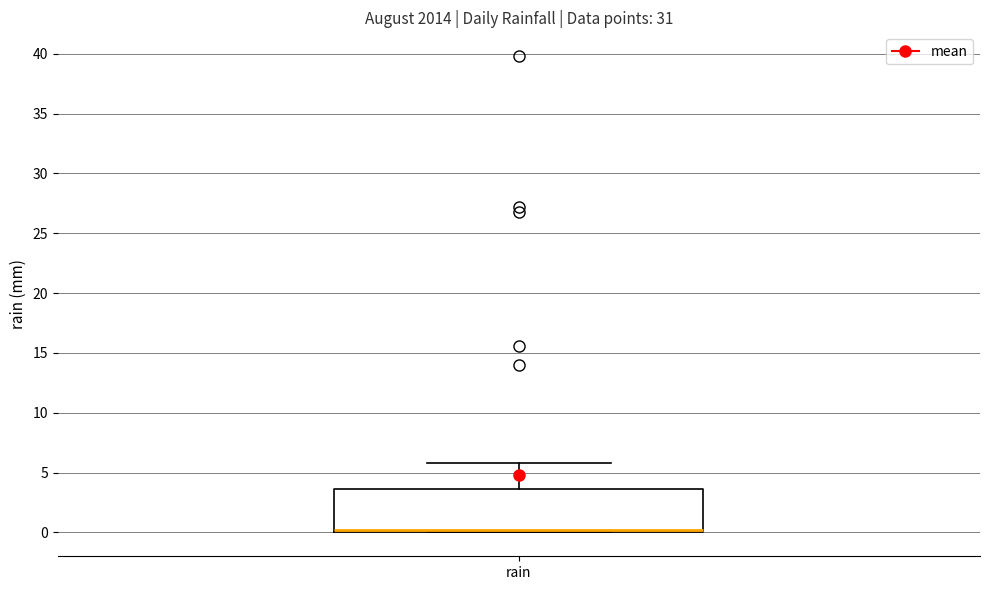

Where is the lower edge of the box for rain on the y-axis? The values are not printed on the chart, so give them approximately, as read against the axis.

0.0